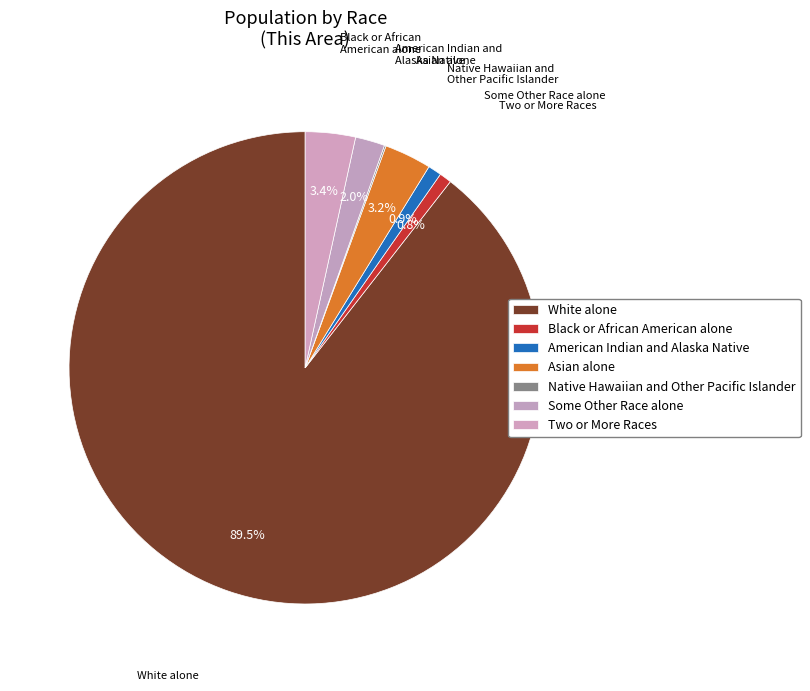

What is the change in value from White alone to American Indian and Alaska Native?

-11877